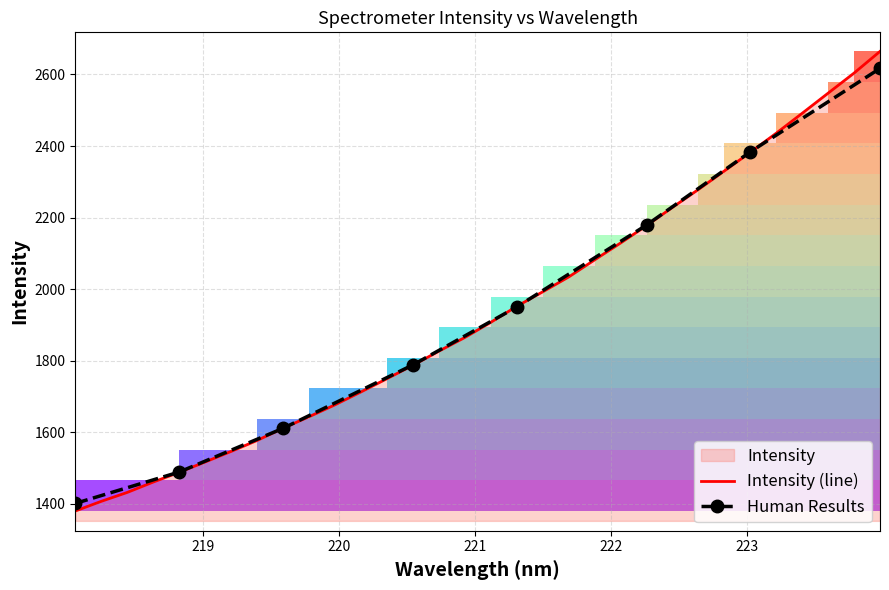

The value at 220.9264 is 2883.0. True or false?

False